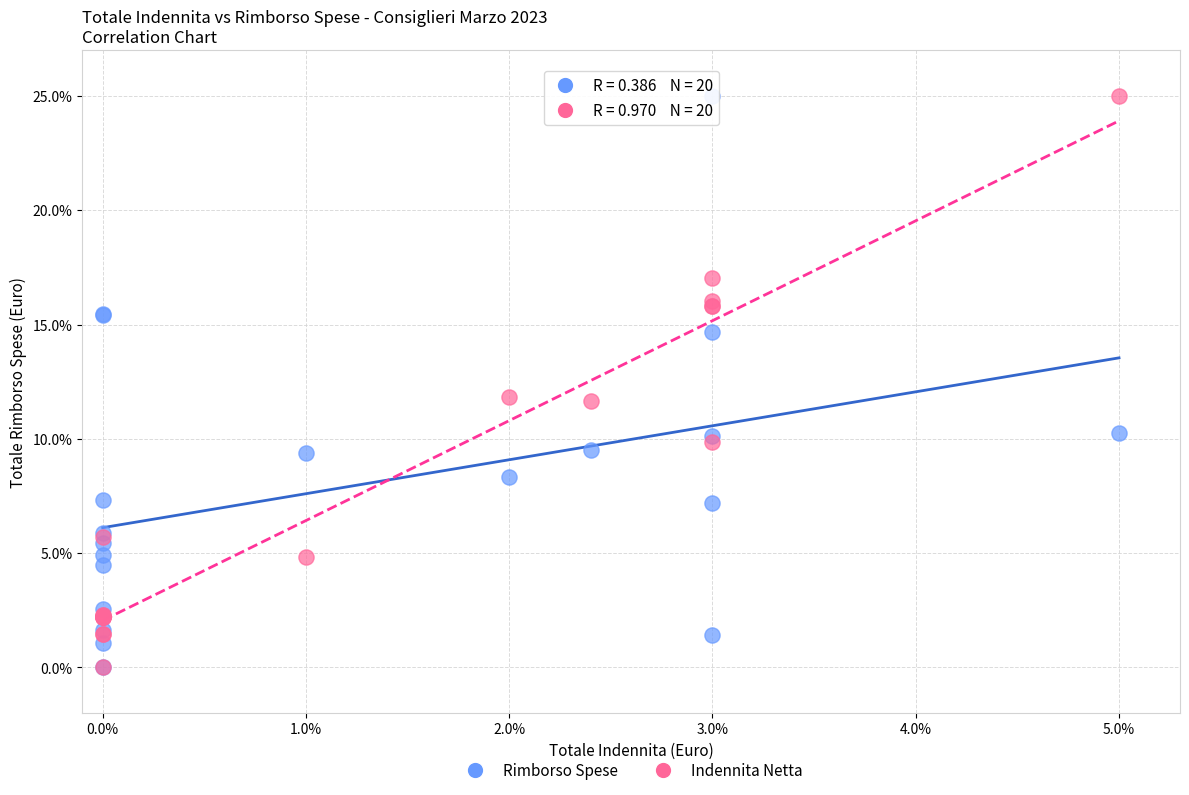

What are all the series names shown in the legend?

Rimborso Spese, Indennita Netta